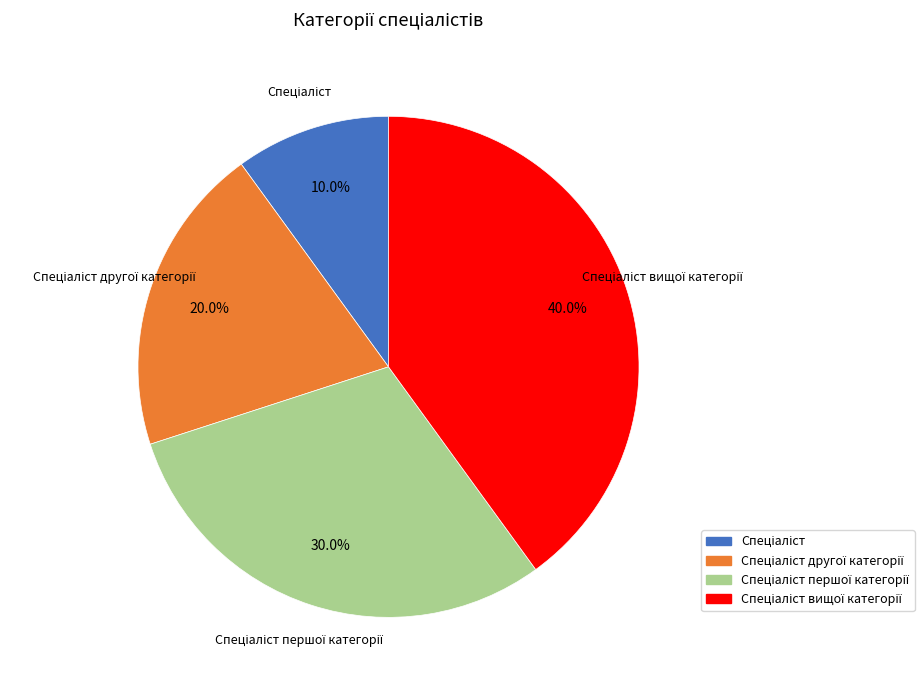

Is there a majority slice in this chart?

No